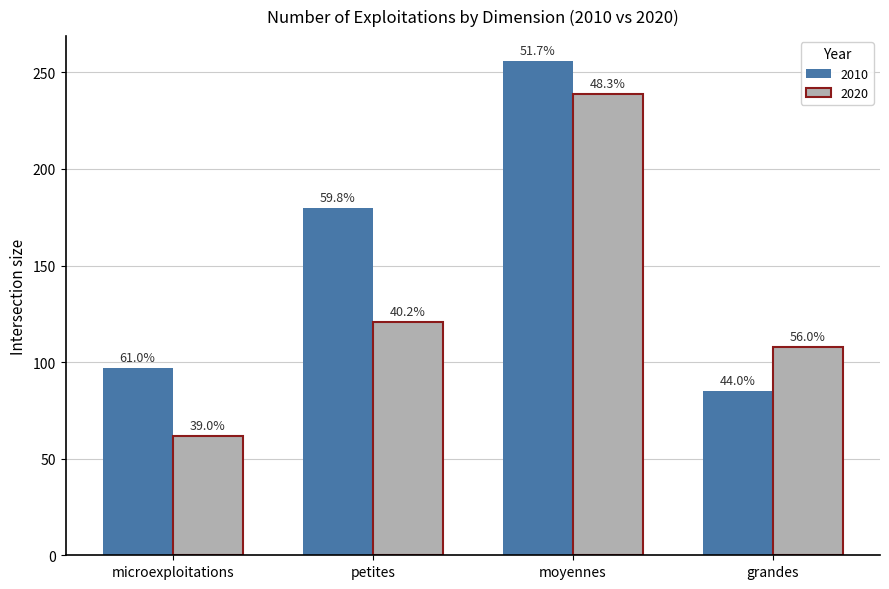

What is the maximum value shown in the chart?

256